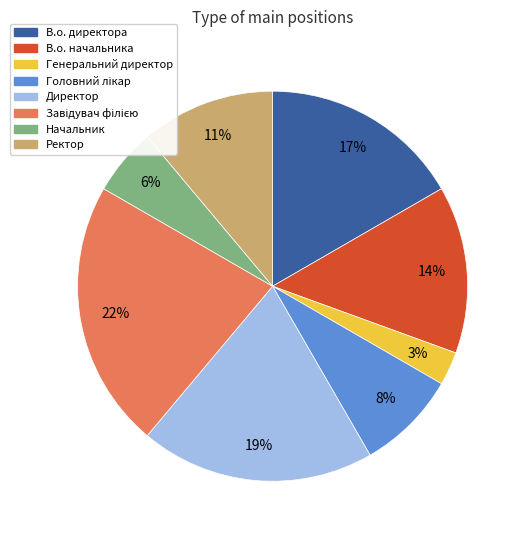

Is it true that Ректор is 11% of the pie?

True